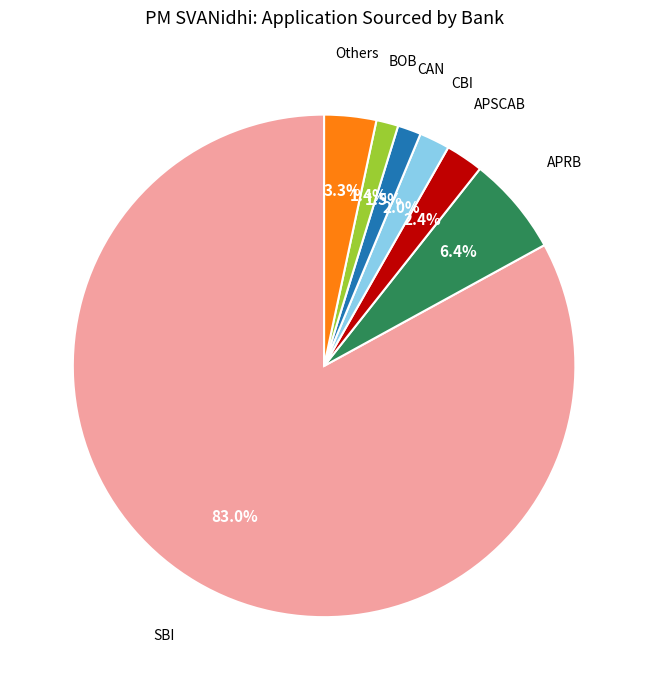

Count the number of slices in the pie.

7